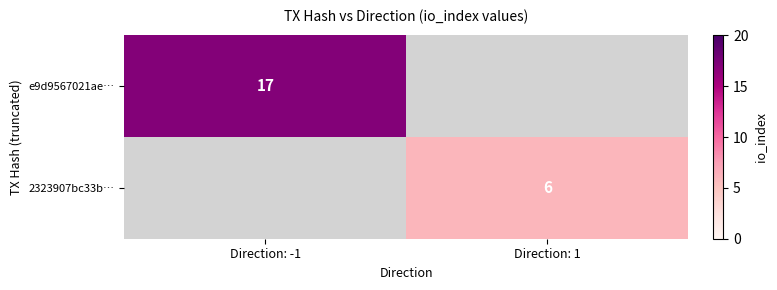

At how many categories does at least one series exceed 8?

1